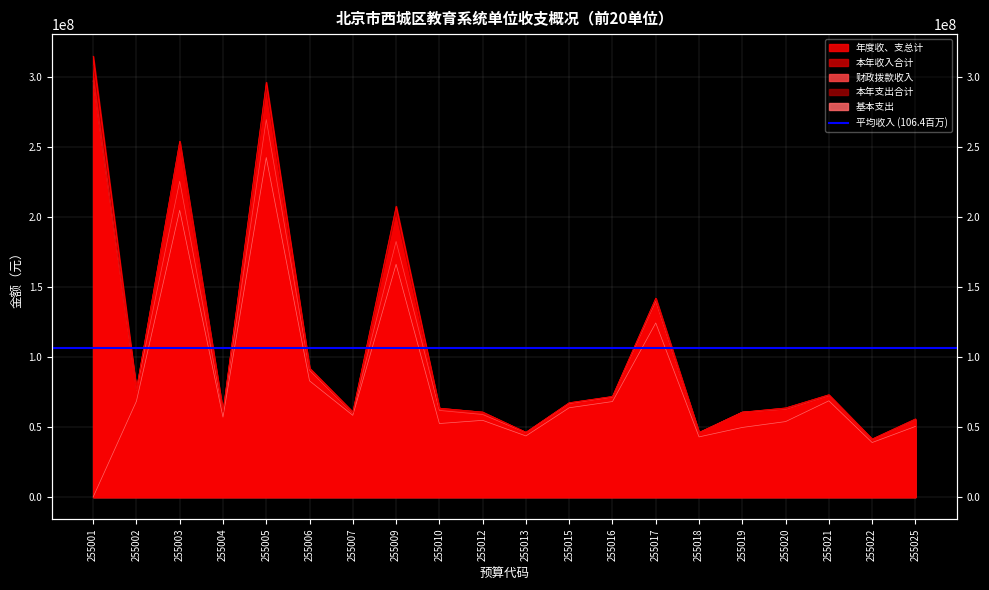

The value of 本年支出合计 at 255022 is 26739364.1. True or false?

False